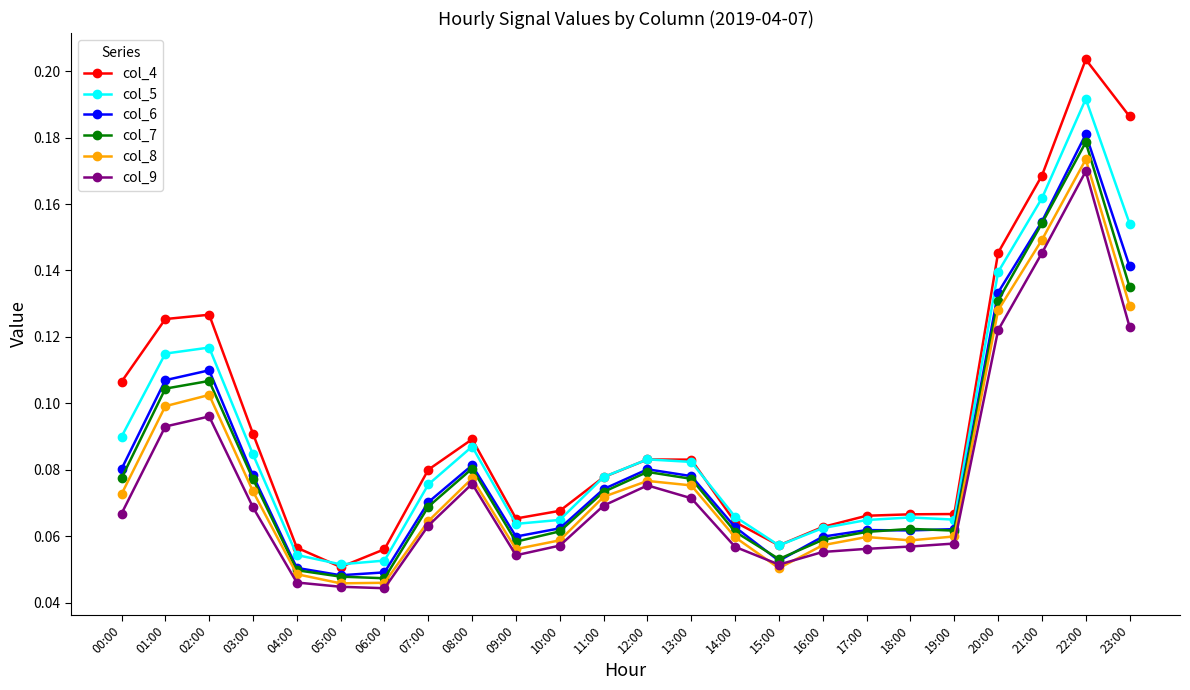

What is the label of the 24th point from the left?

23:00